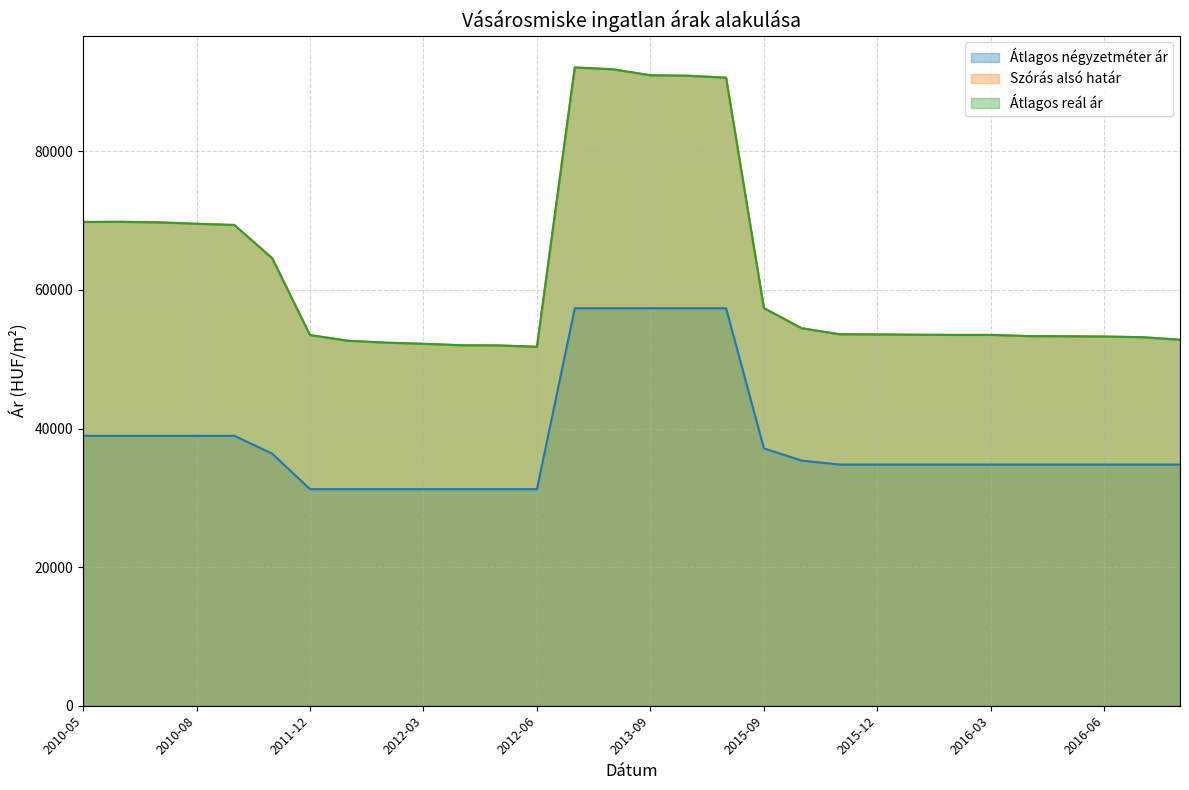

True or false: Szórás alsó határ and Átlagos reál ár cross at least once.

False